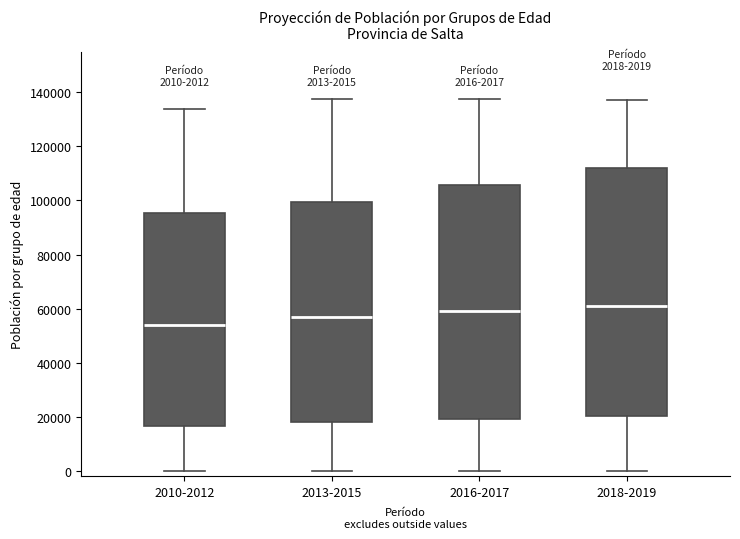

Comparing the boxes themselves (not the whiskers), which one is the tallest?

2018-2019